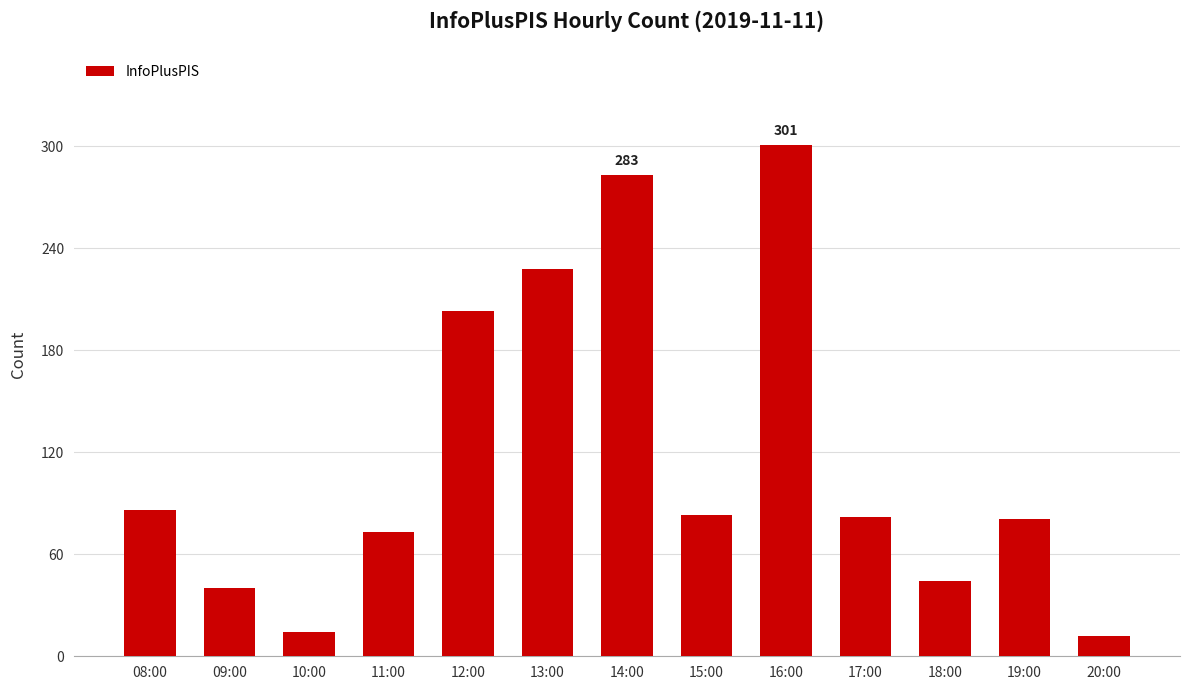

Does the chart contain stacked bars?

No